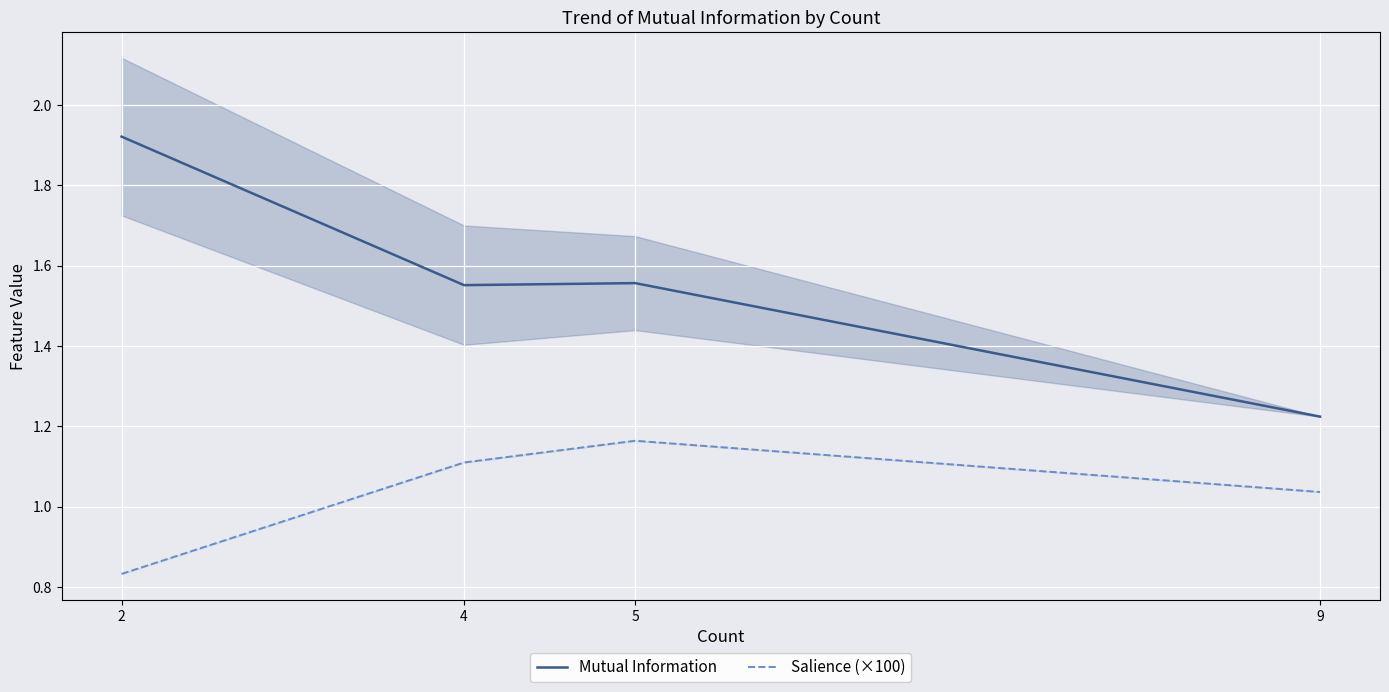

At how many categories does at least one series exceed 1?

4